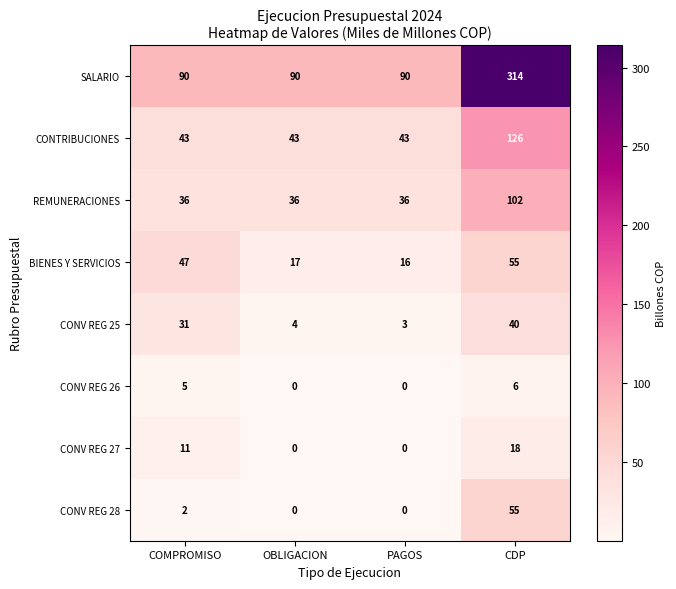

What is the highest value of the REMUNERACIONES series?

102